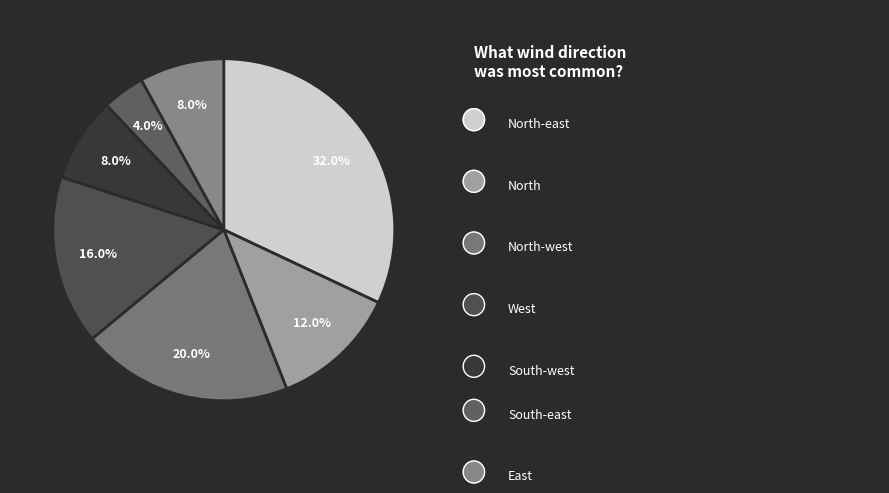

How many segments does this pie chart have?

7